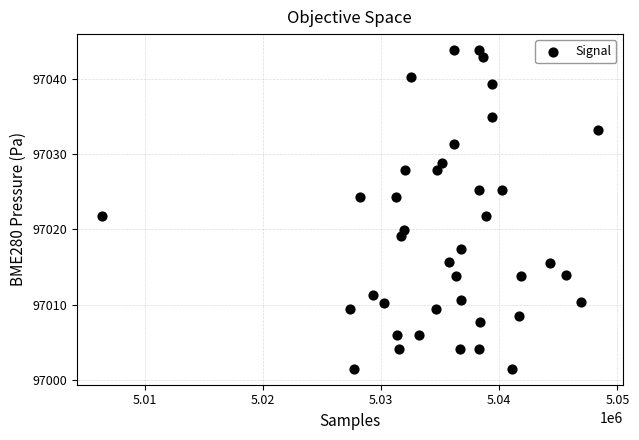

What is the range of Y values (max minus min)?

42.3